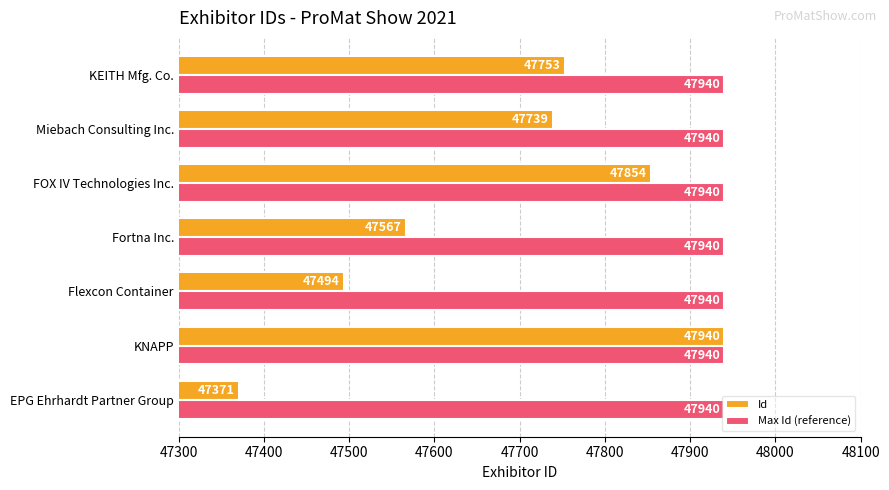

Between EPG Ehrhardt Partner Group and Flexcon Container, which series saw the biggest shift?

Id